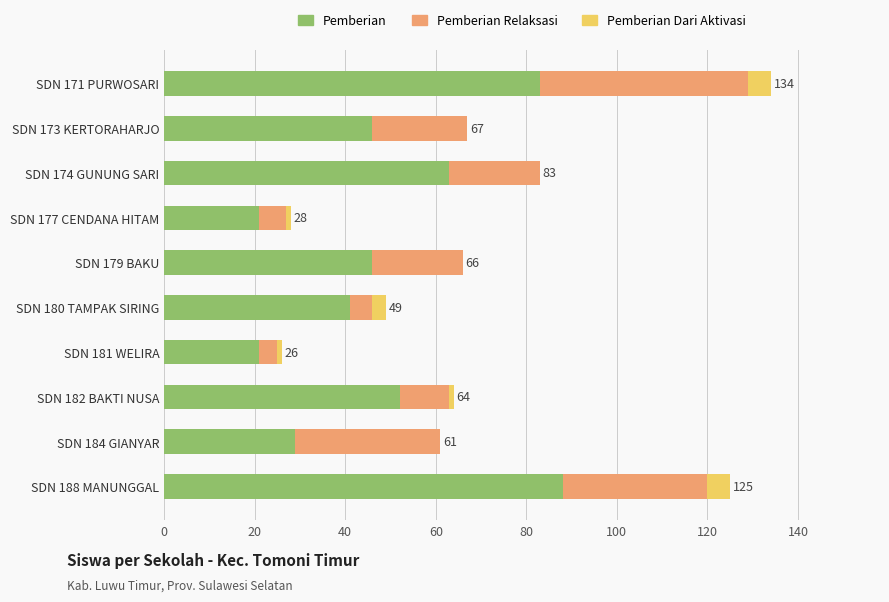

What is the sum of all Pemberian values?

490